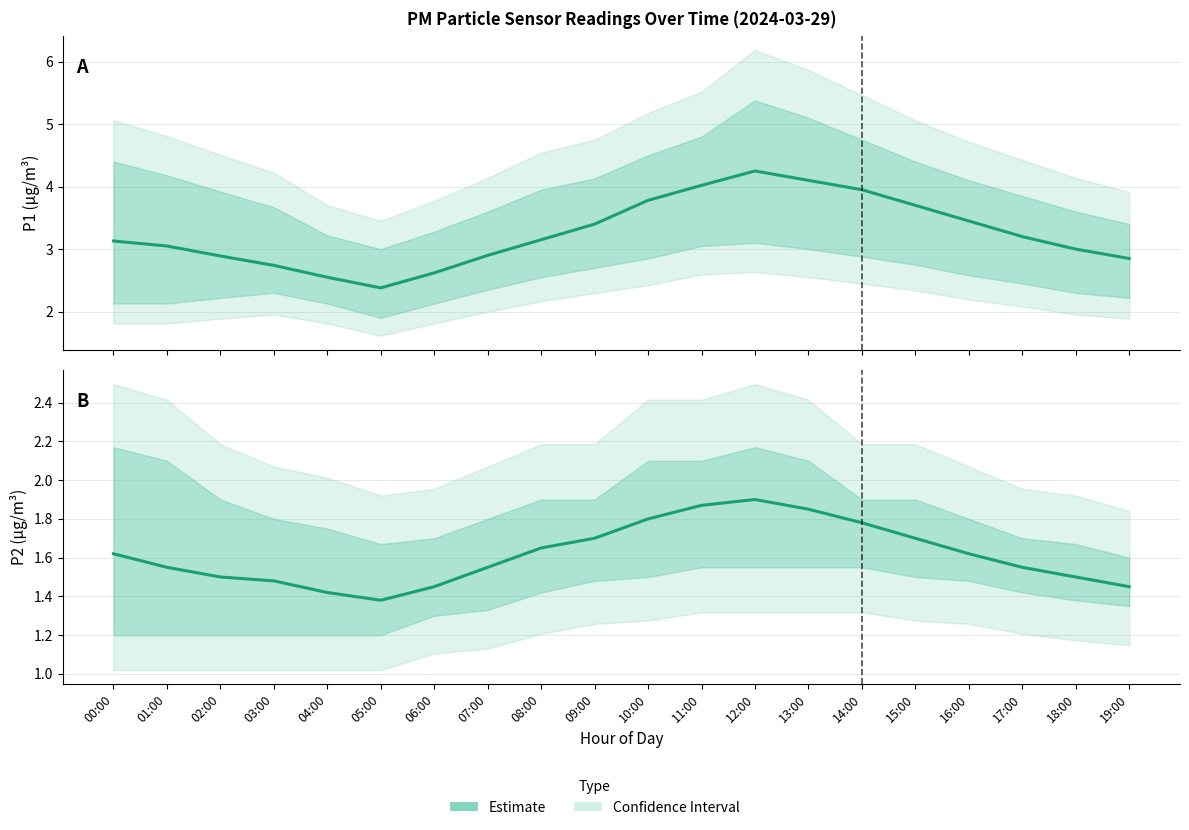

Where is the first local minimum for P2 Estimate?

05:00